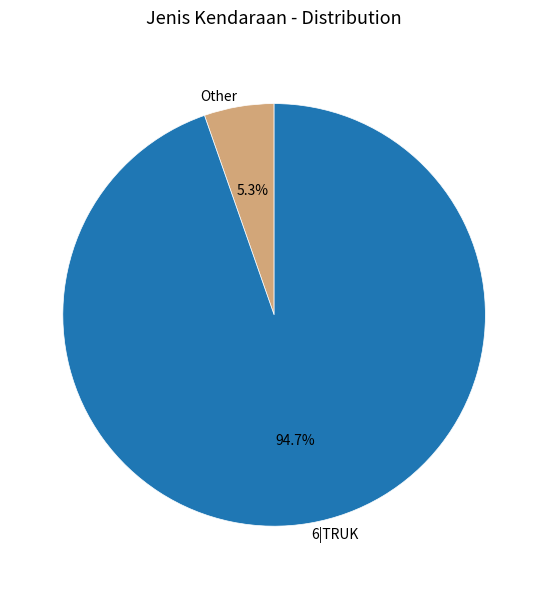

Is there any slice that represents more than half of the pie?

Yes